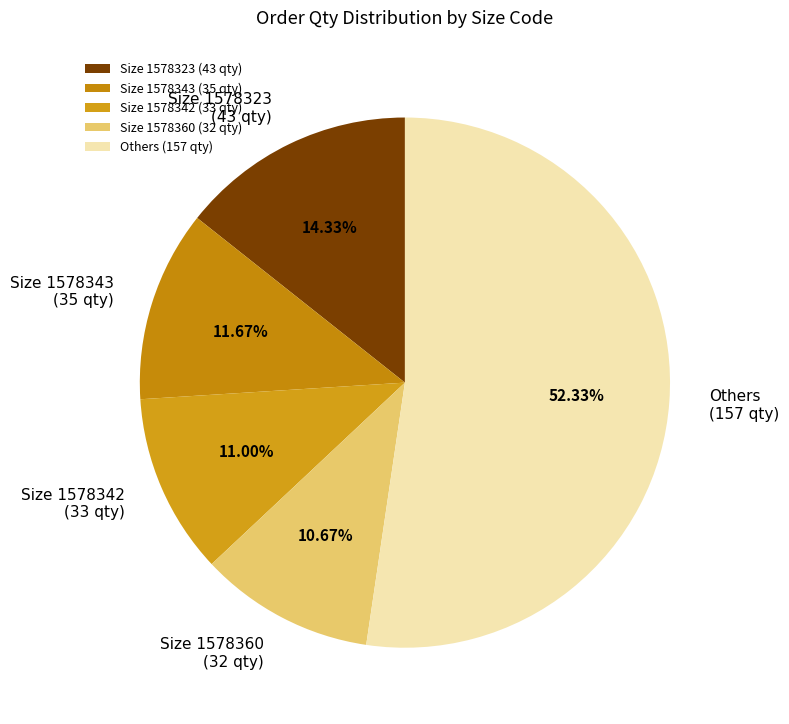

What is the ratio of the value at Size 1578360 (32 qty) to the value at Size 1578343 (35 qty)?

0.9